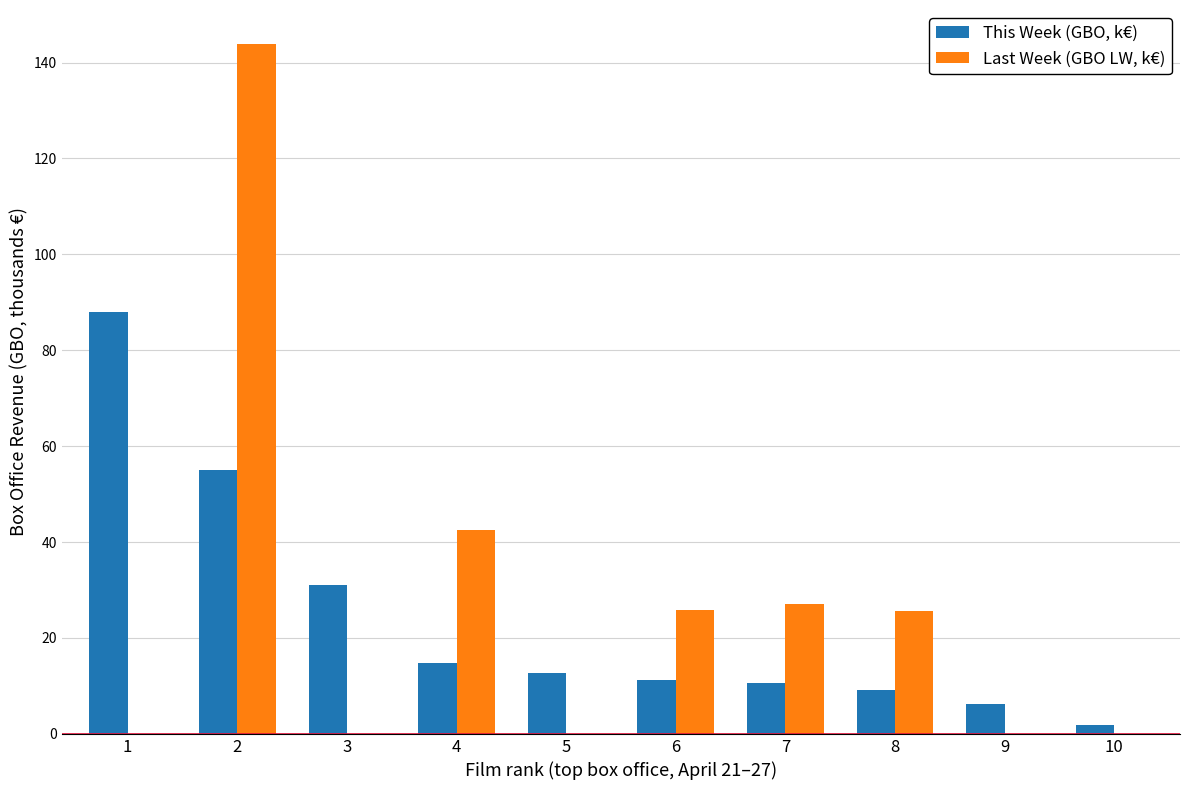

True or false: This Week (GBO, k€) has a value of 3.2 at 6.

False